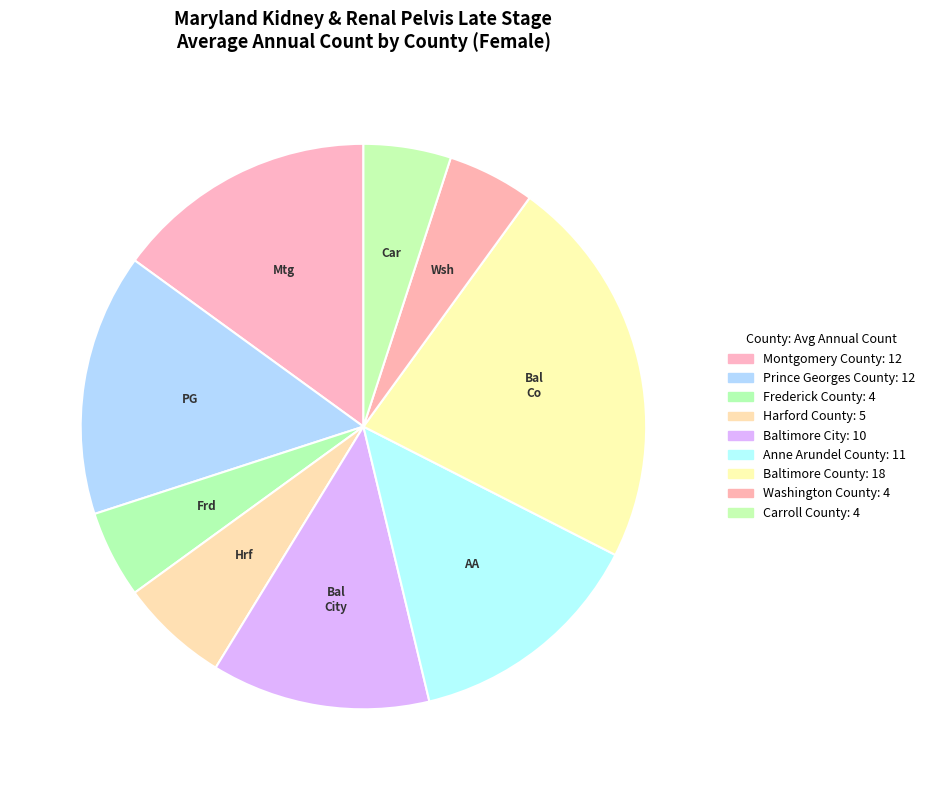

True or false: Prince Georges County accounts for 15% of the total.

True